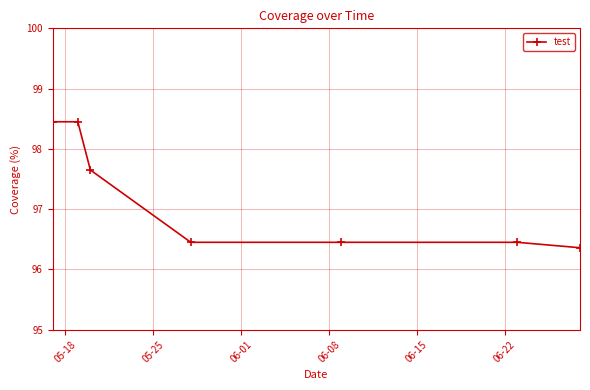

How many values are between 96 and 98?

5